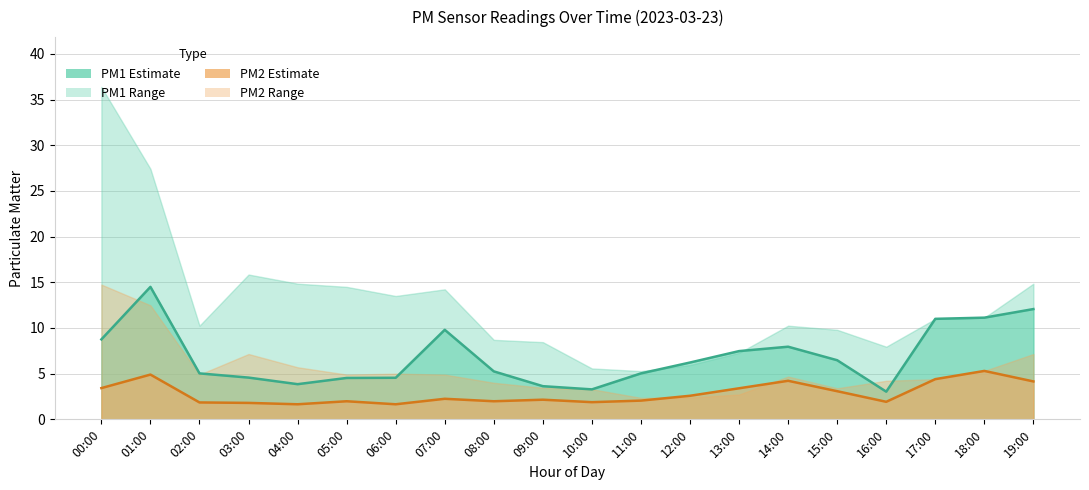

What is the label of the 20th point from the right?

00:00